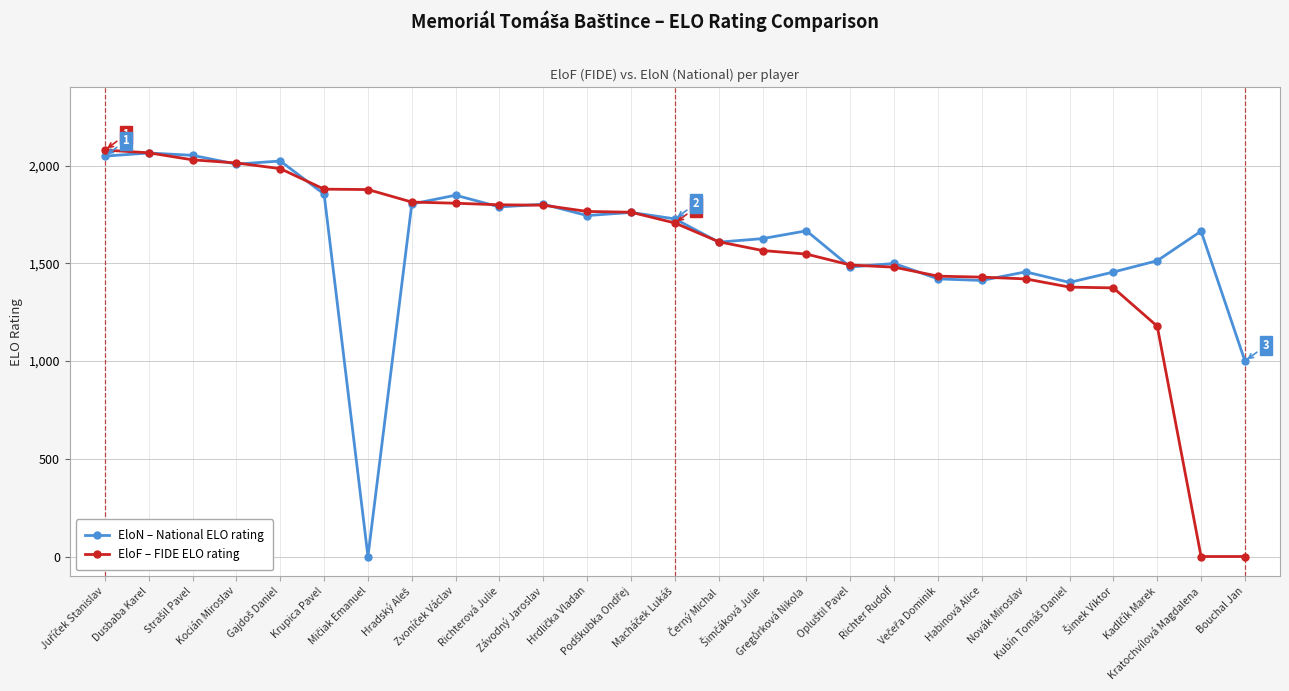

What is the sum of all EloF – FIDE ELO rating values?

42280